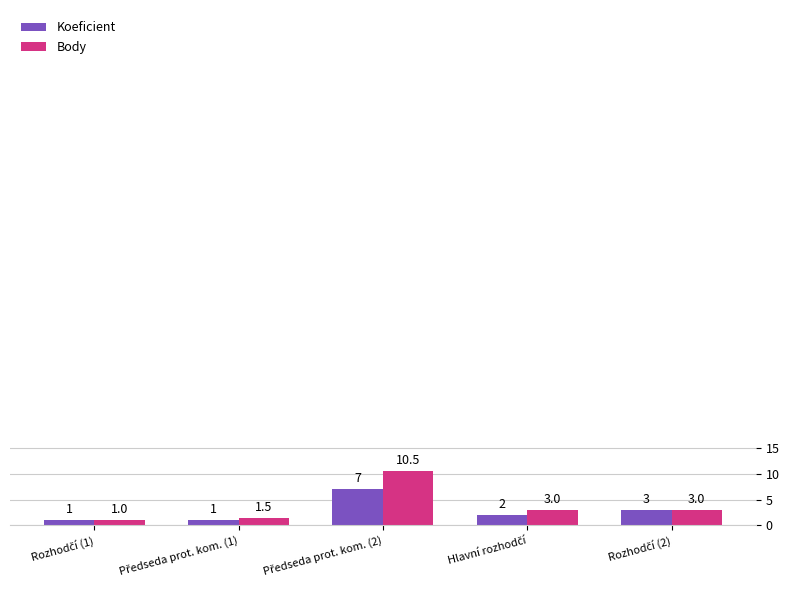

What is the smallest value displayed?

1.0